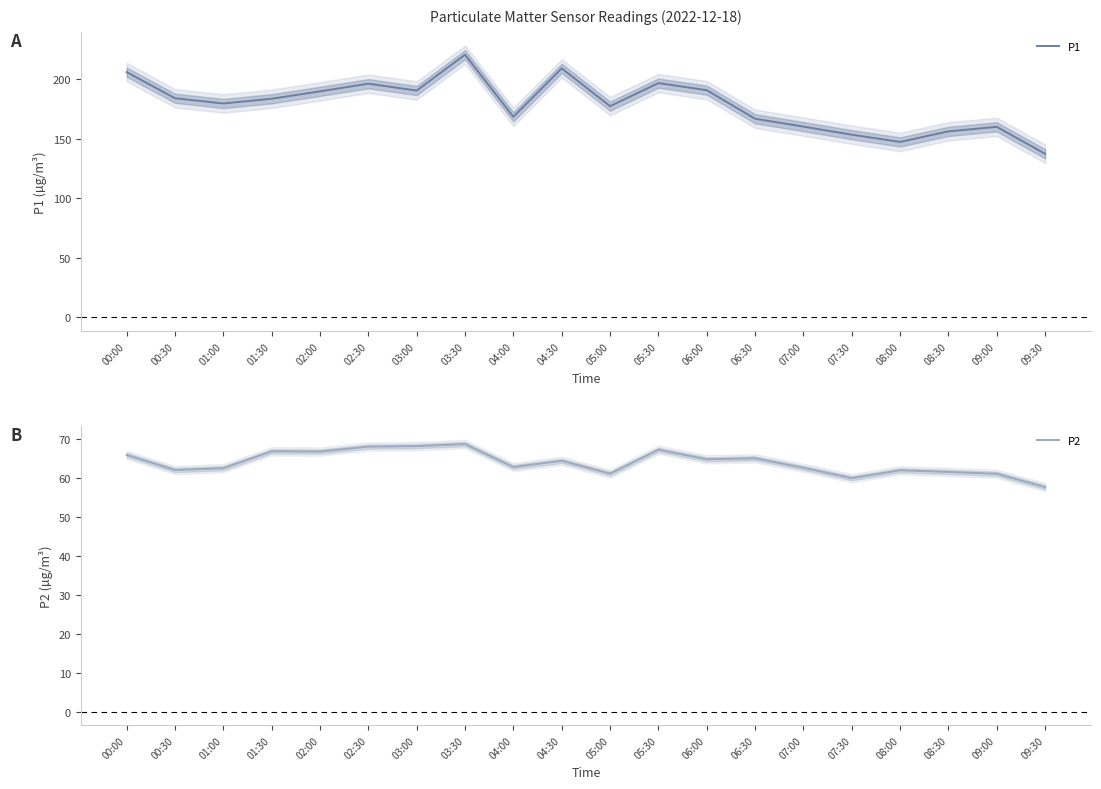

What is the difference between the maximum and minimum values in the P2 series?

11.1